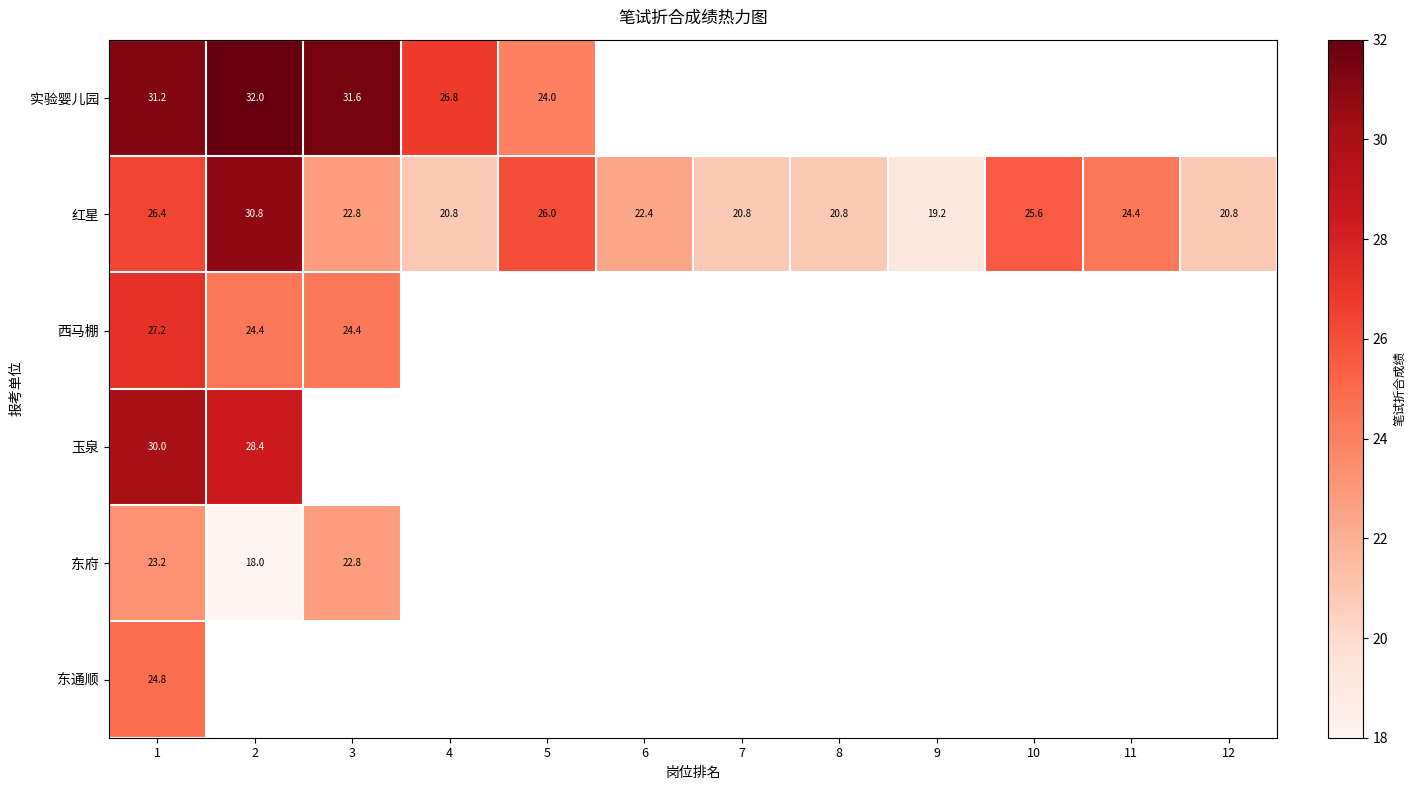

At 1, list the series in order from largest to smallest.

实验婴儿园, 玉泉, 西马棚, 红星, 东通顺, 东府